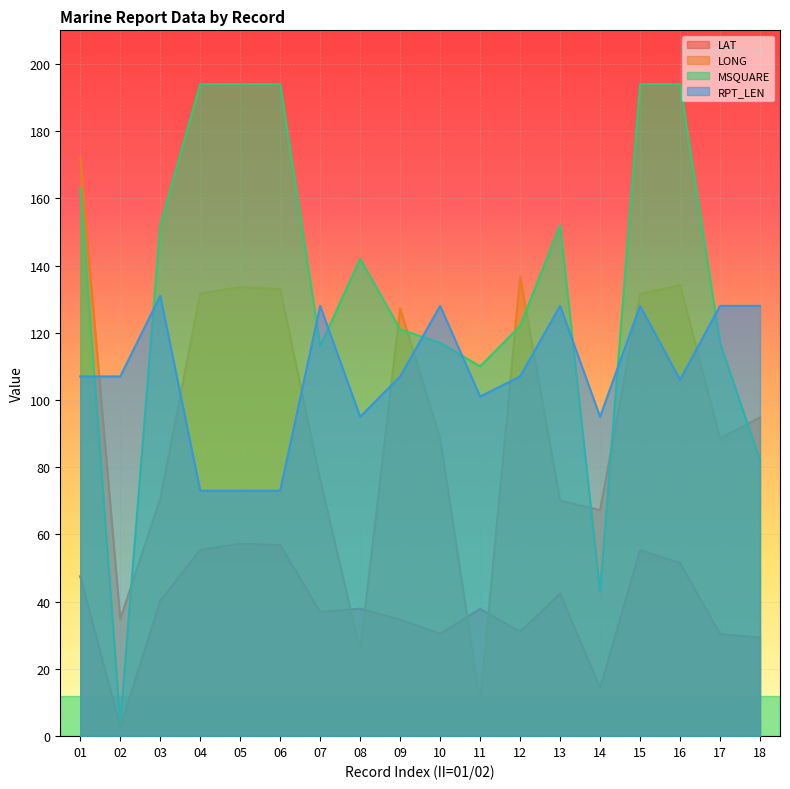

True or false: LAT has a value of 66.8 at 03.

False